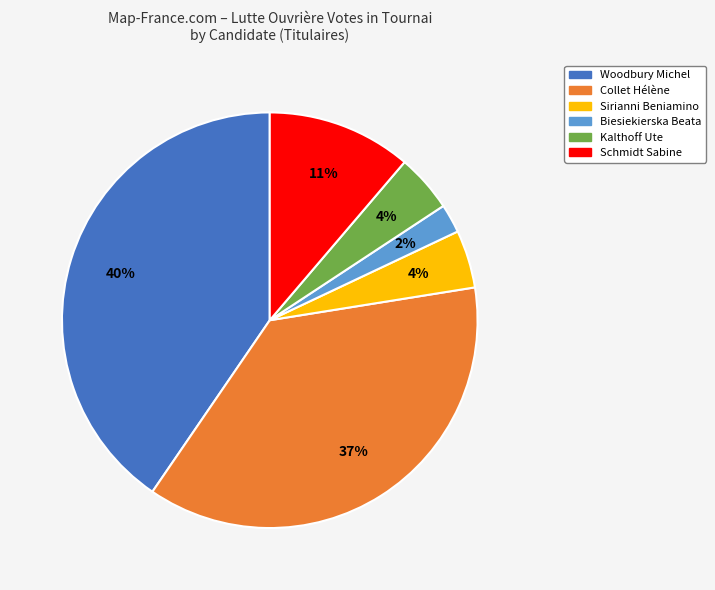

Is there any slice that represents more than half of the pie?

No